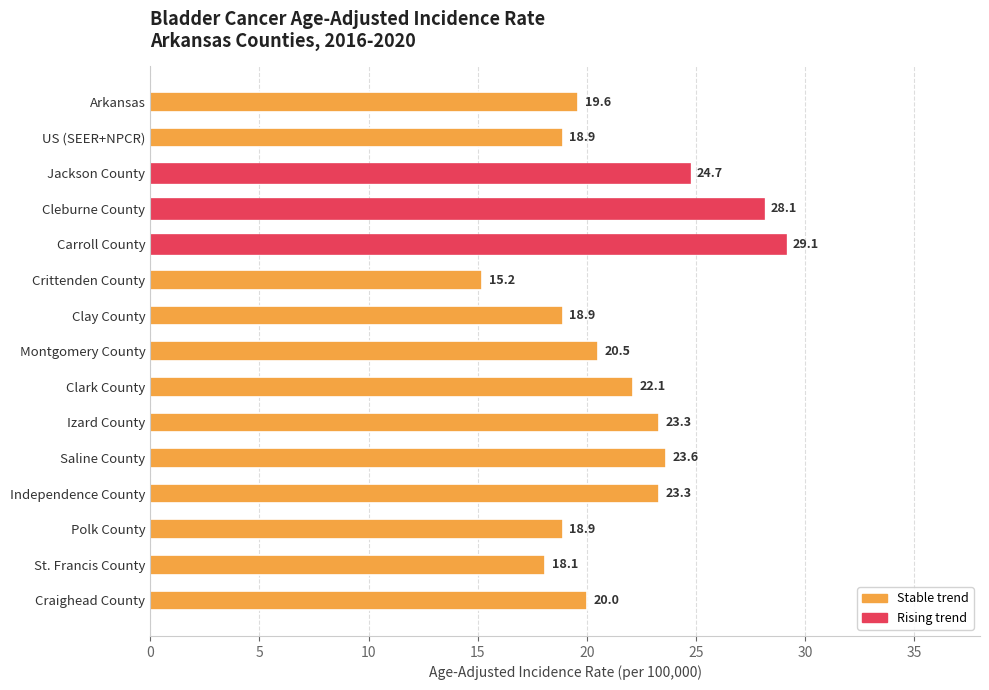

Are the bars horizontal?

Yes